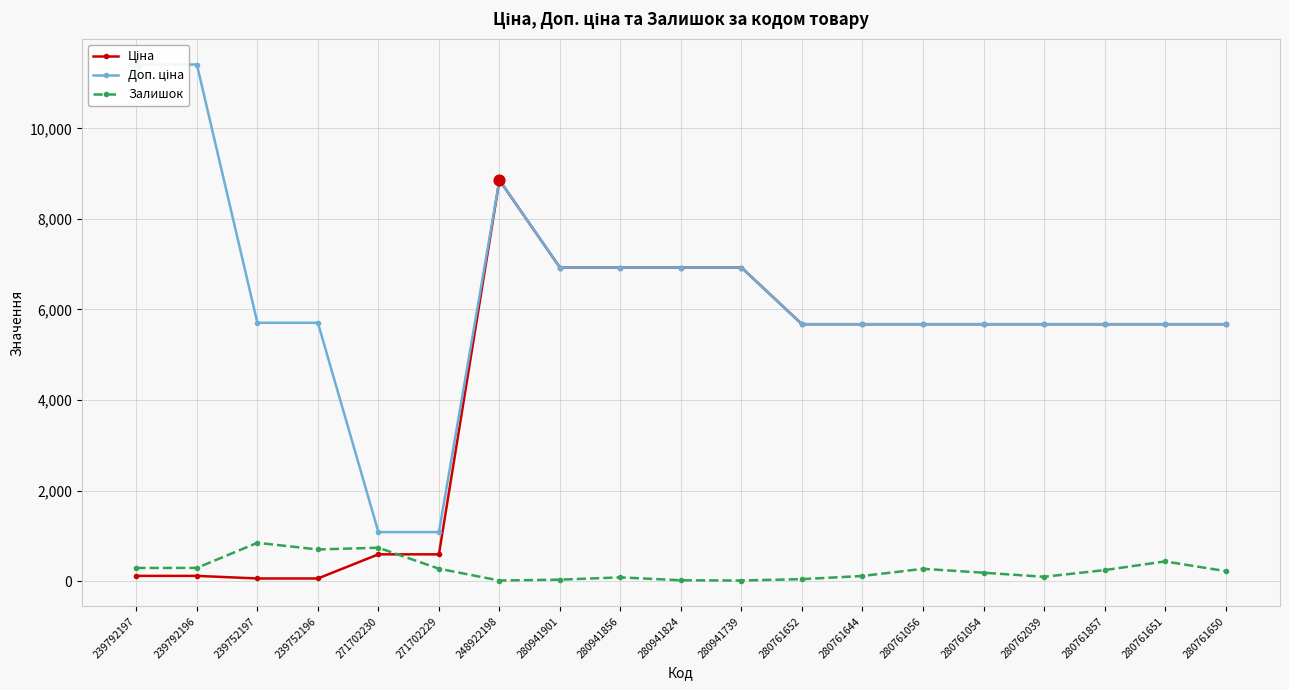

At which category is the sum across all series the highest?

248922198